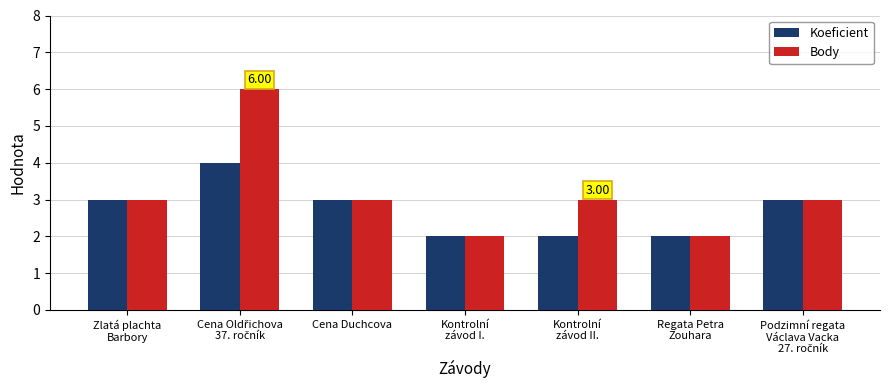

What is the highest value of the Koeficient series?

4